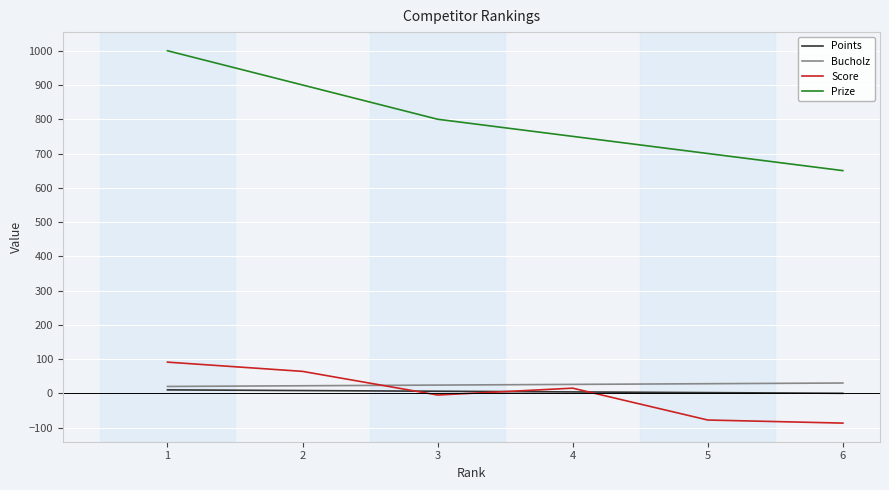

Read the Bucholz value at 6, to the nearest 10.

30